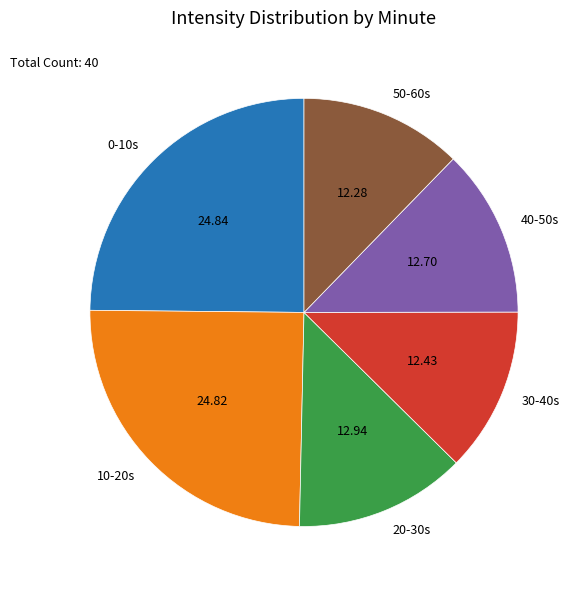

Combined, do 30-40s and 50-60s account for over 50%?

No